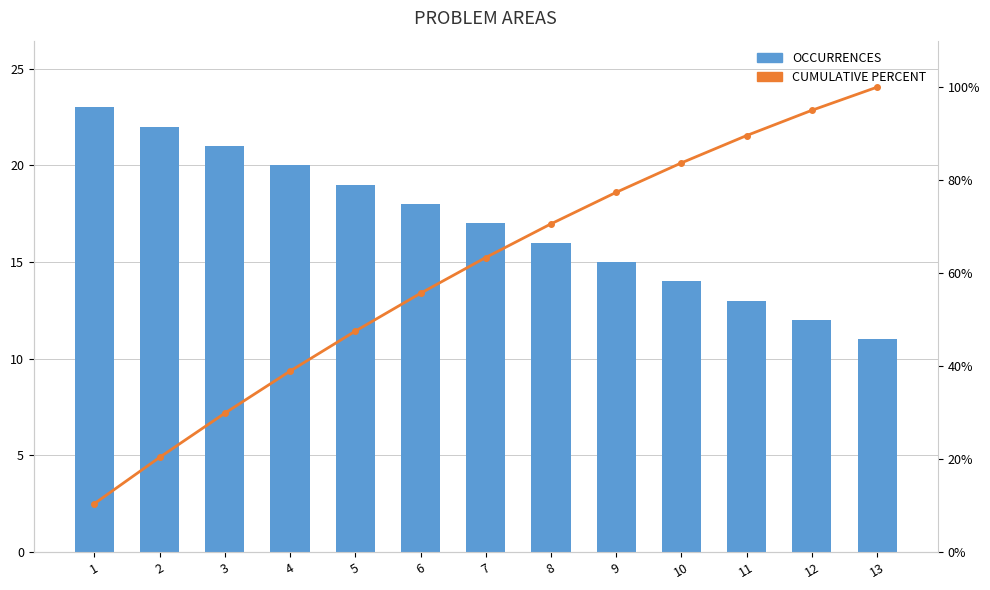

The value of CUMULATIVE PERCENT at 2 is 20.4. True or false?

True